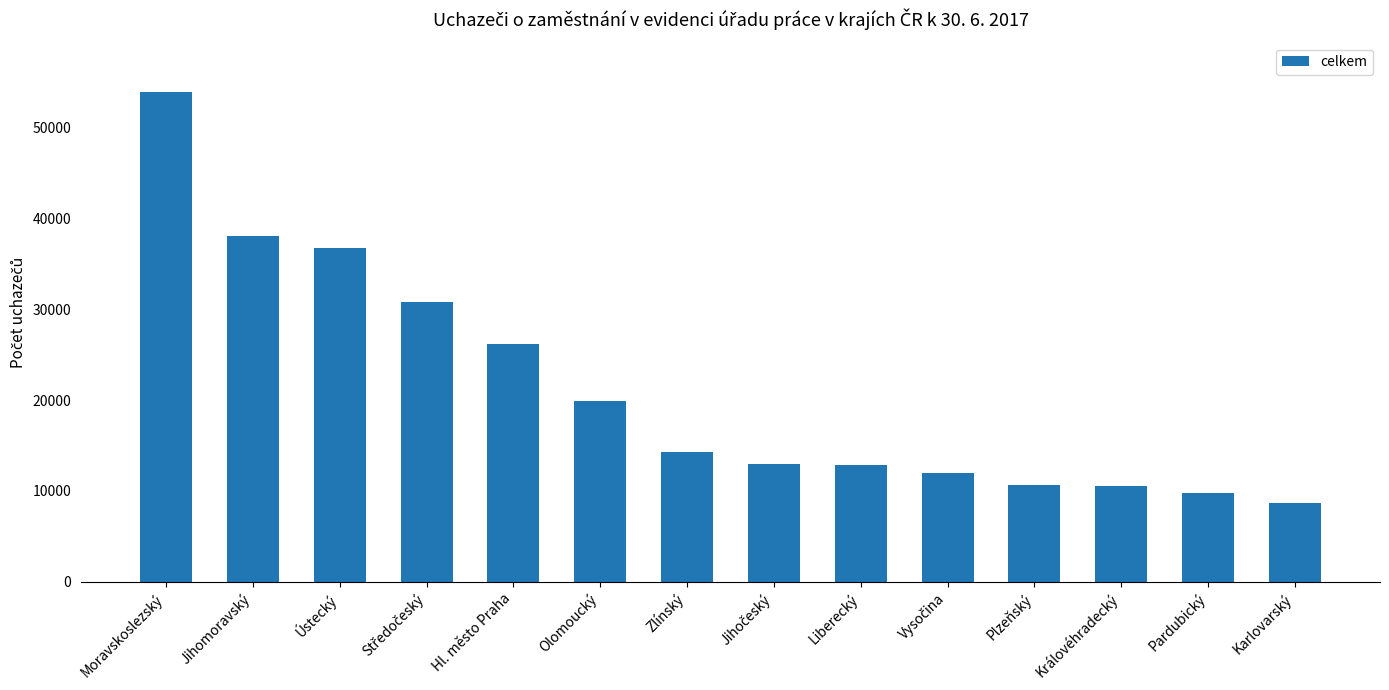

Count the number of categories in the chart.

14